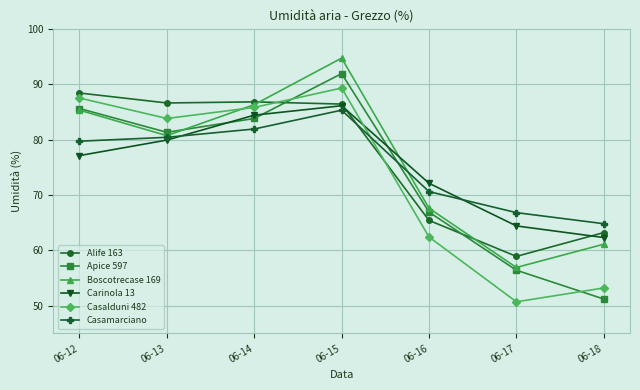

Is this an area chart (filled region under the line)?

No